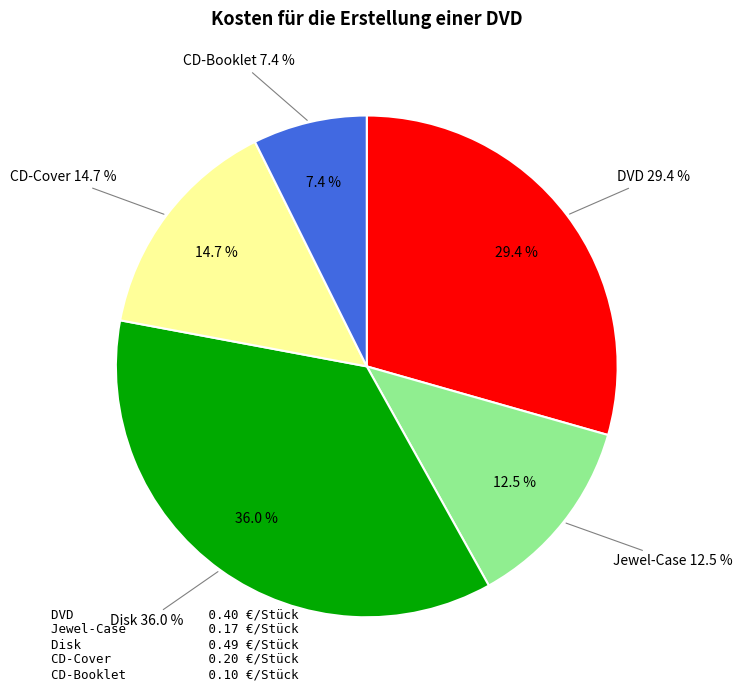

Is CD-Booklet the majority of the pie?

No